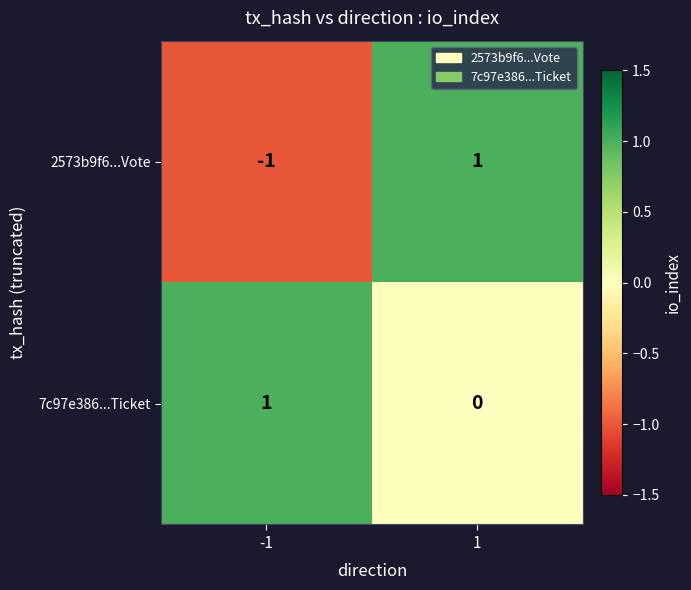

How many distinct data groups are displayed?

2